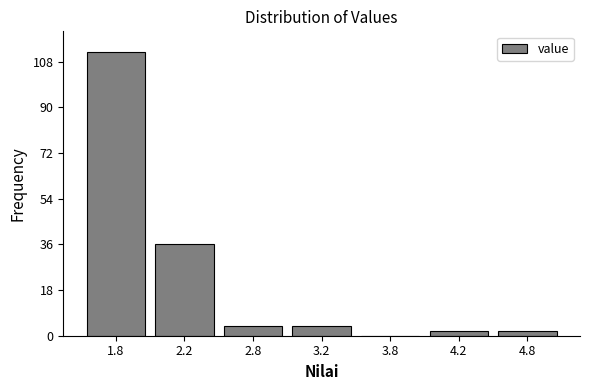

Reading left to right, what are all the values shown in this chart?

1.8=112	2.2=36	2.8=4	3.2=4	3.8=0	4.2=2	4.8=2